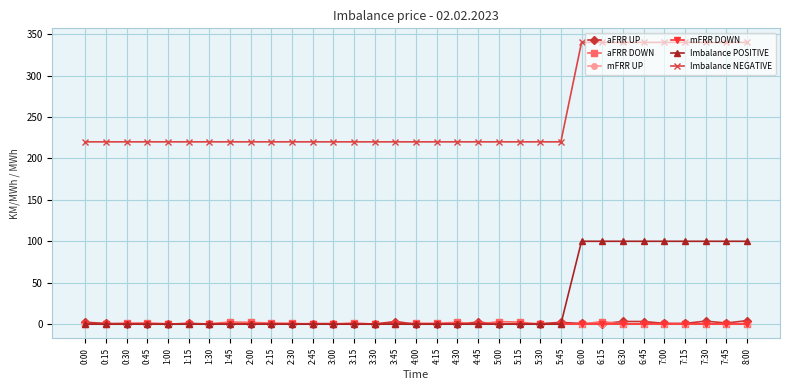

True or false: Imbalance NEGATIVE and aFRR UP intersect in this chart.

False